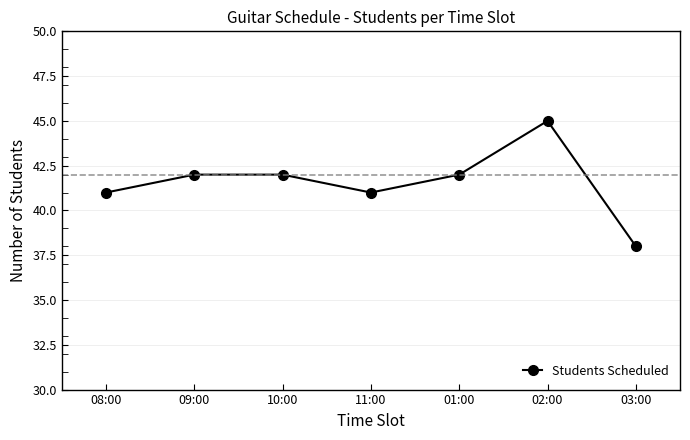

At which category does the data reach its first local valley?

11:00